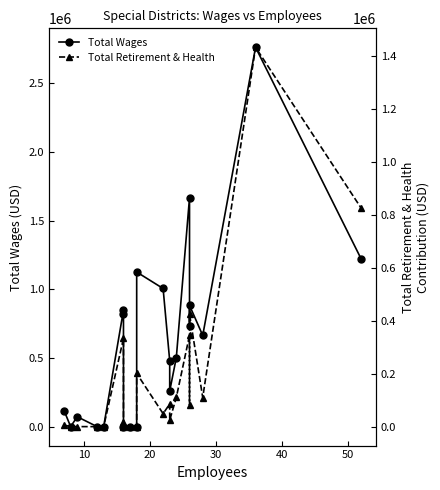

Does the chart have visible grid lines?

No